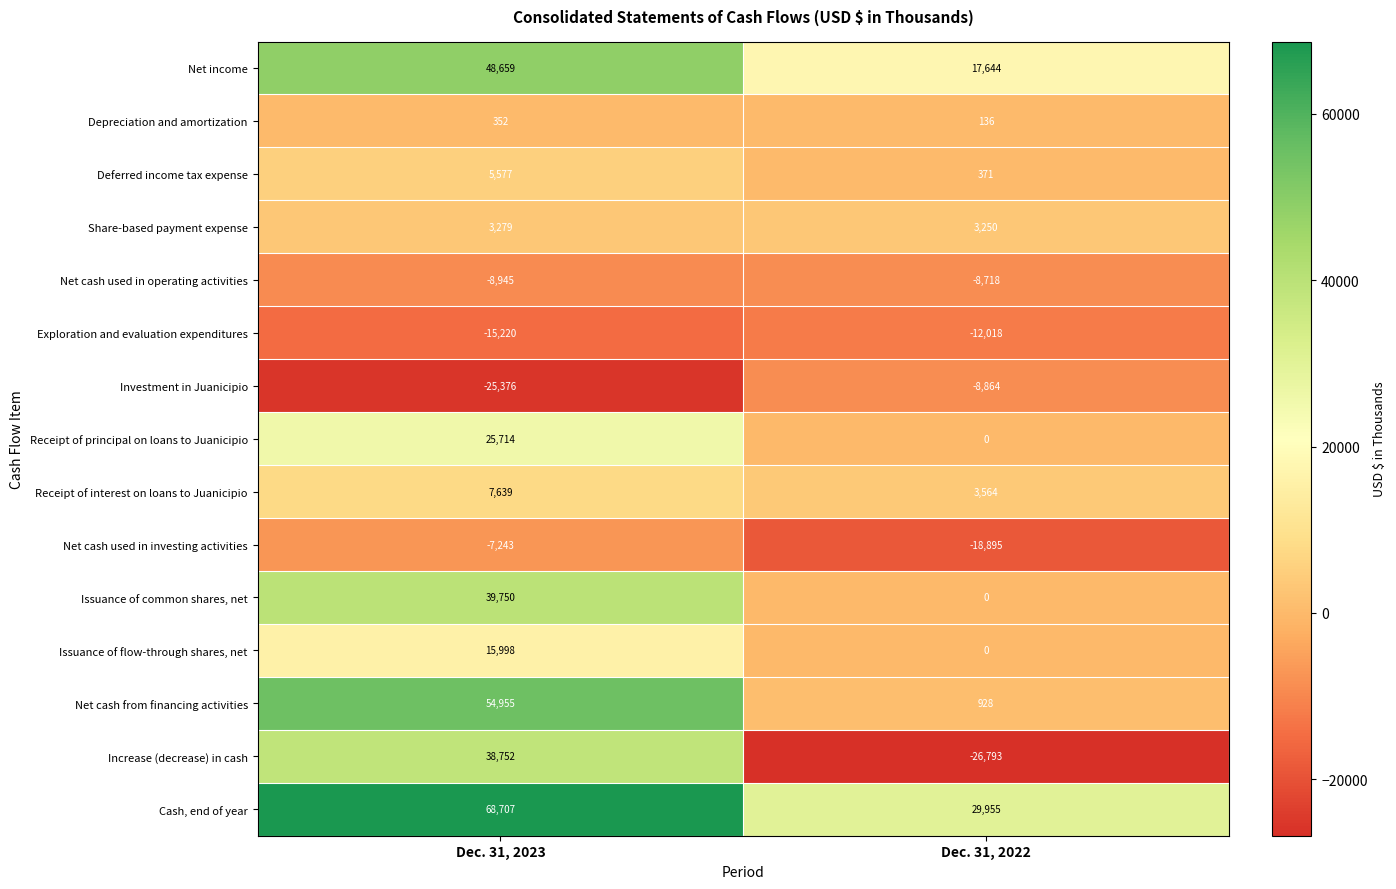

What is the sum of the Investment in Juanicipio values at Dec. 31, 2022 and Dec. 31, 2023?

-34240